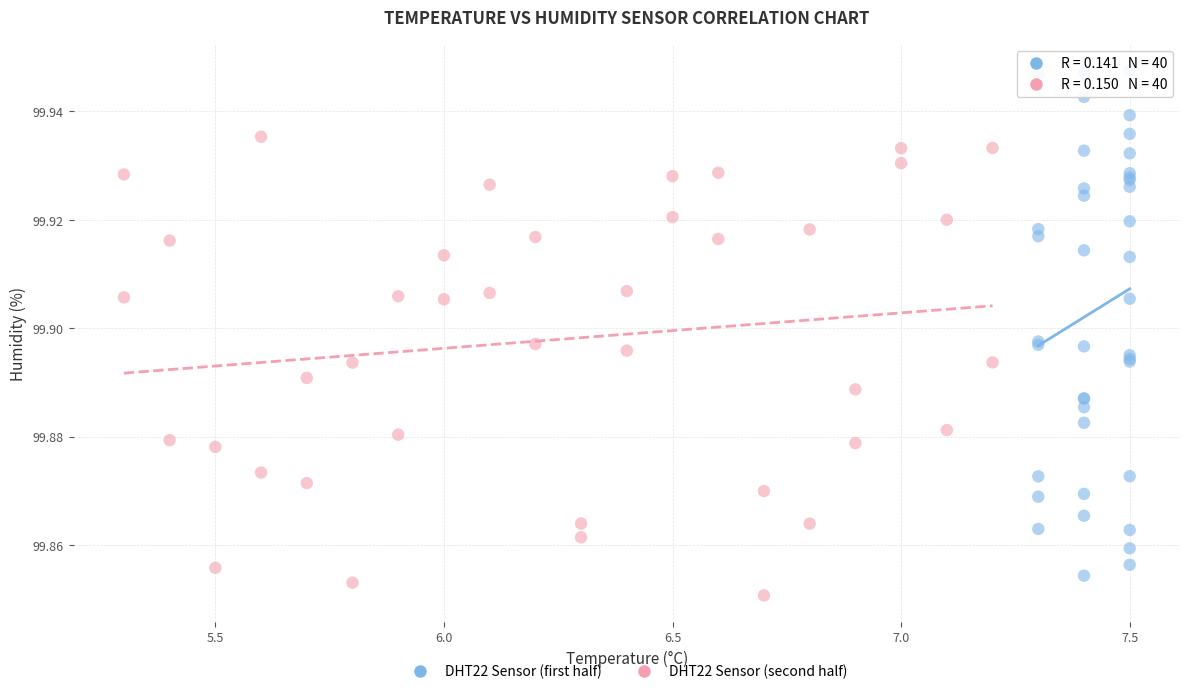

Which series reaches the maximum Y coordinate?

DHT22 Sensor (first half)